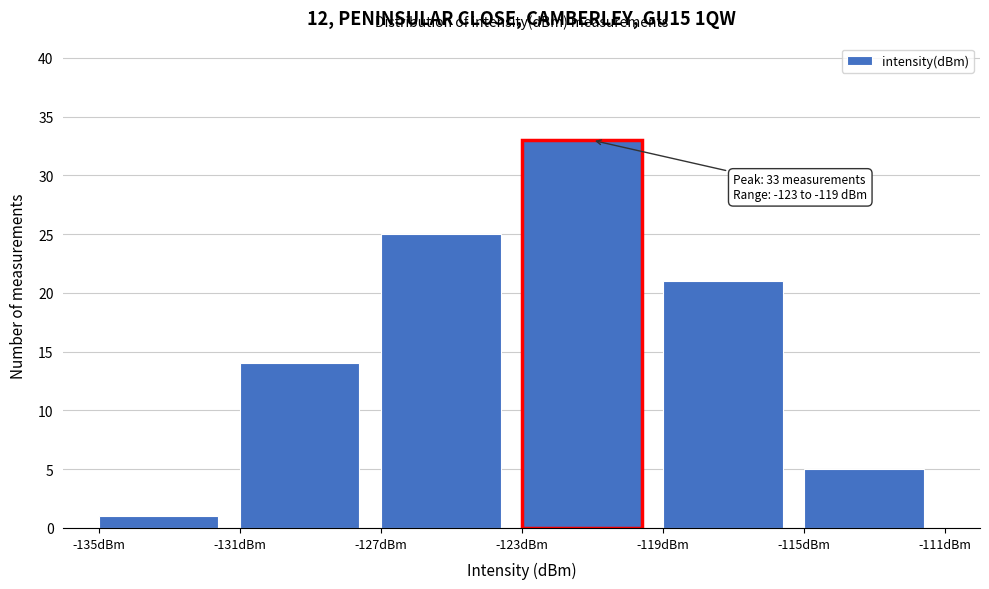

Over which range of the x-axis is the bar tallest?

-123 to -119